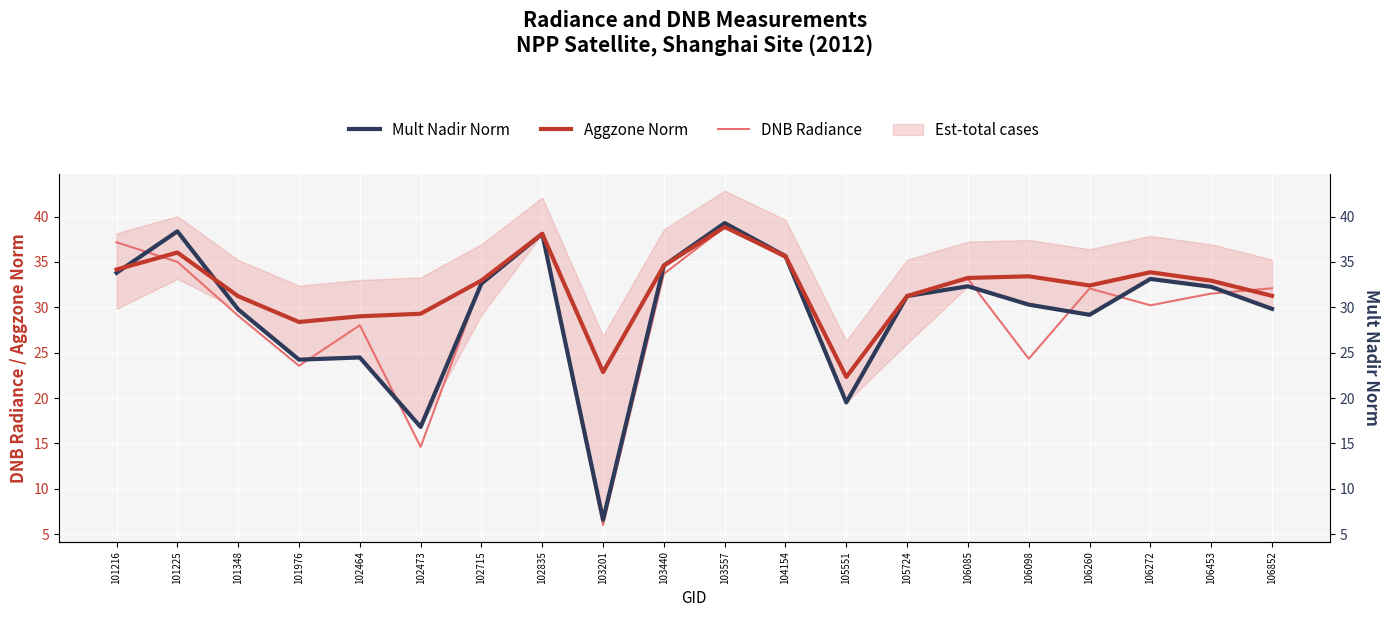

Which has a higher value, 105724 or 103201?

105724